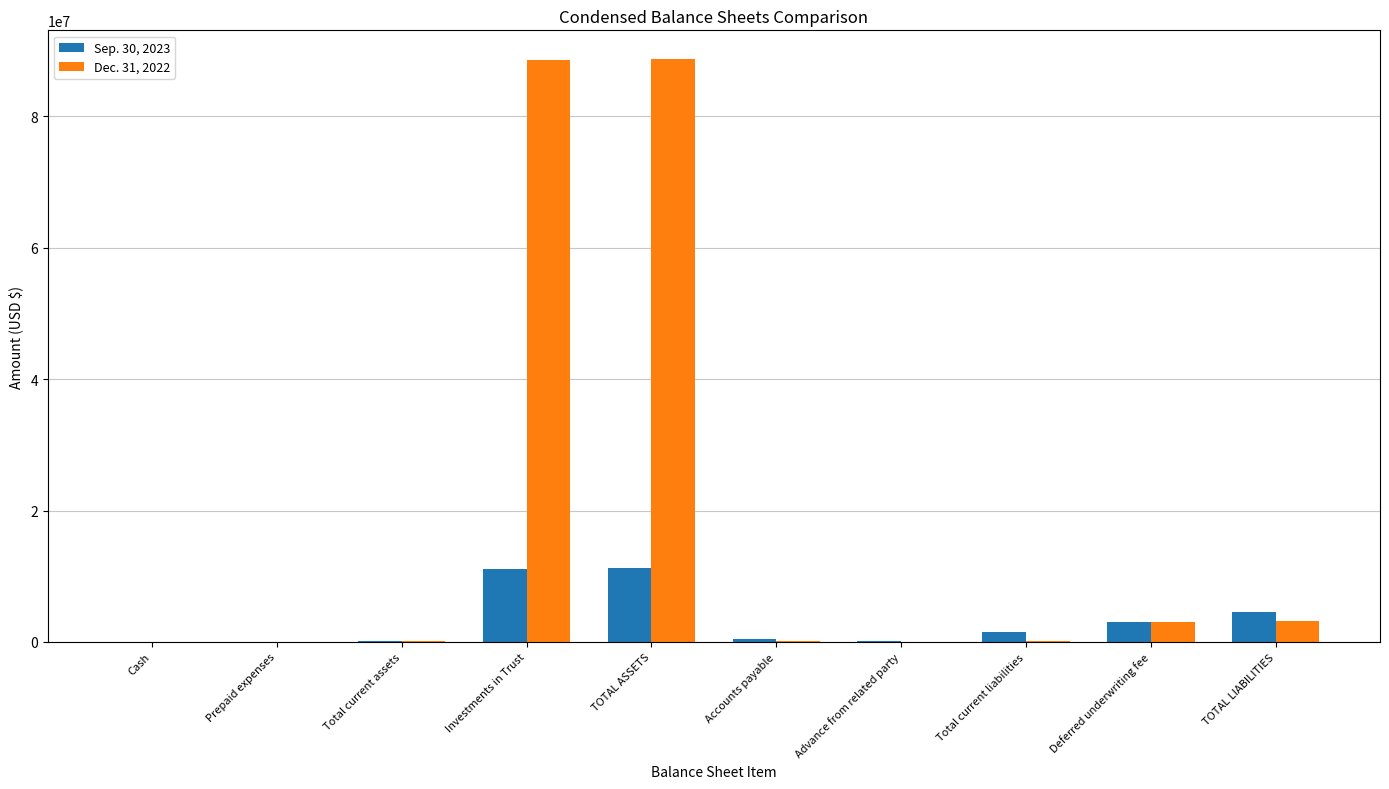

What is the sum of all Sep. 30, 2023 values?

32308498